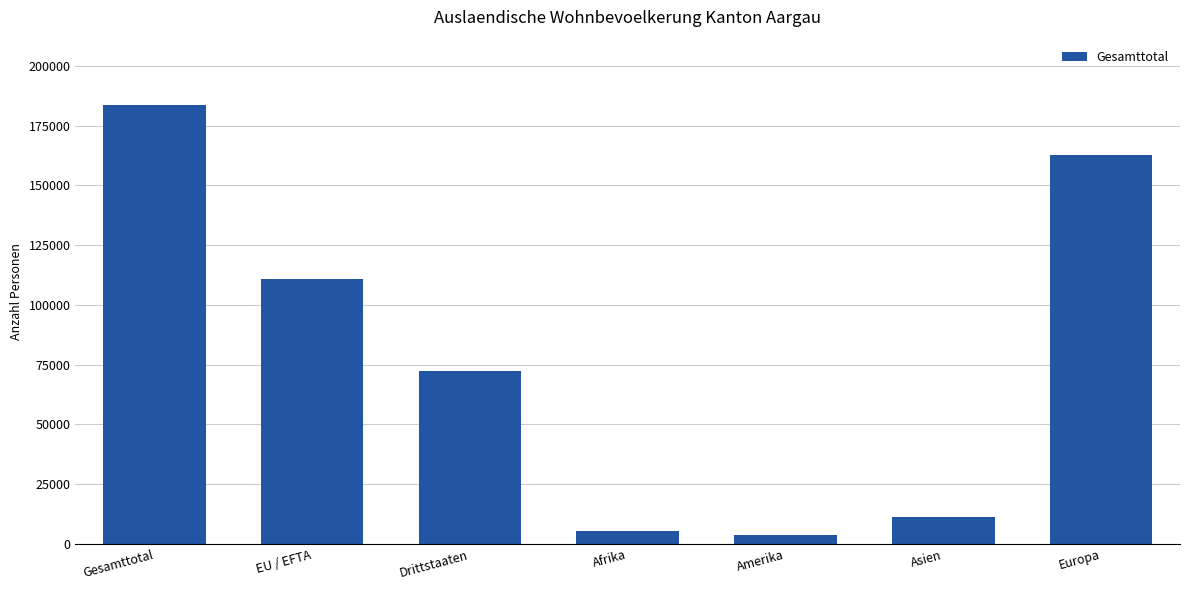

What is the maximum value shown in the chart?

183460